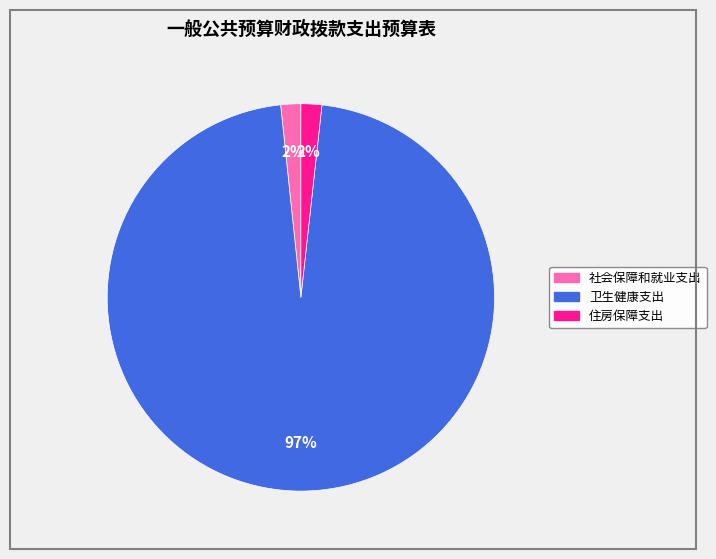

Does 住房保障支出 represent more than half of the total?

No